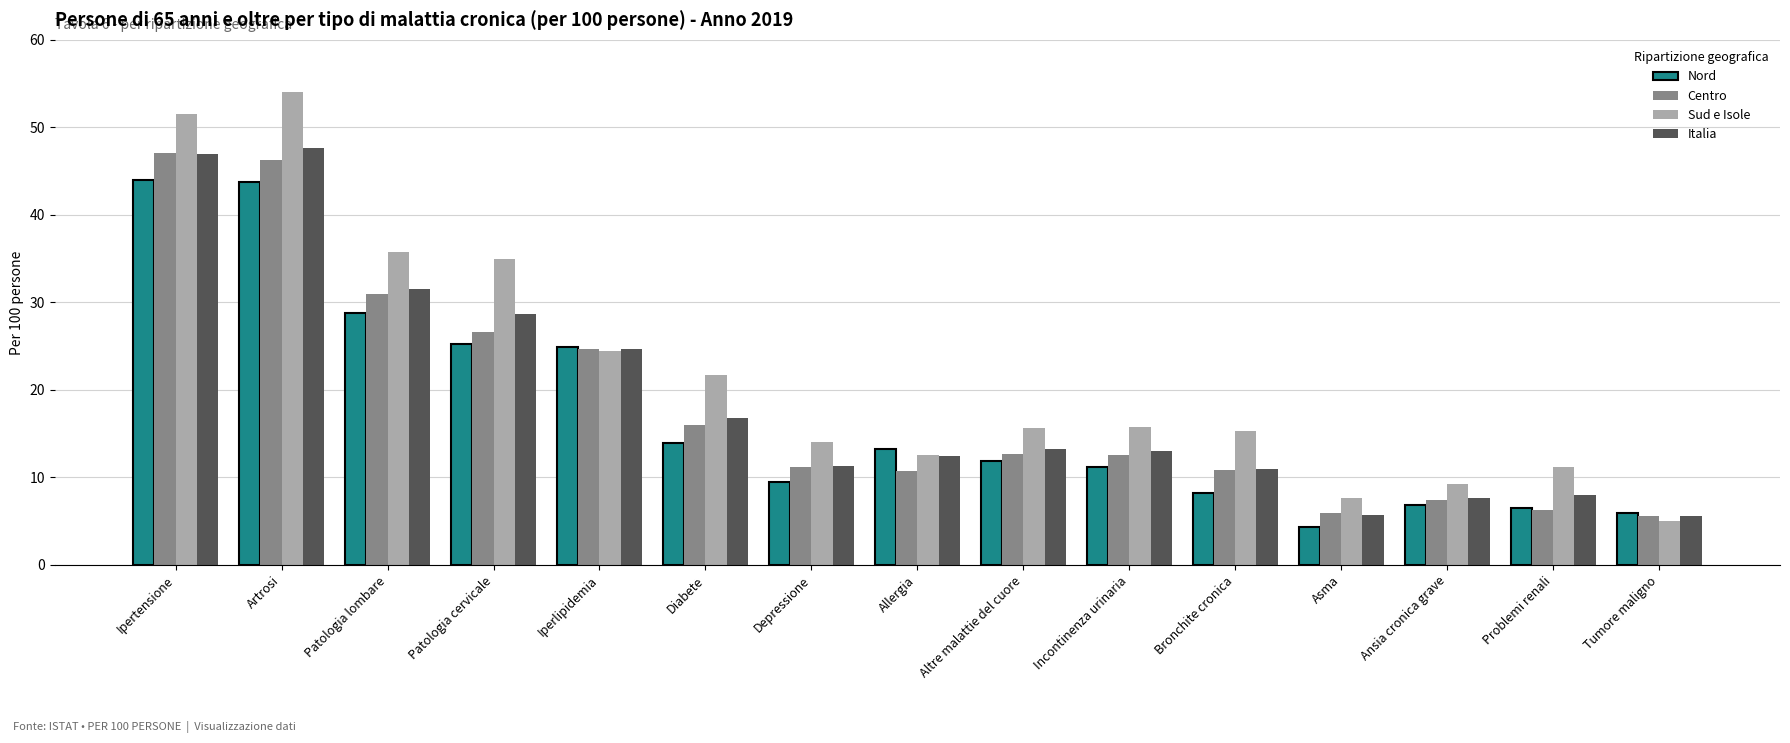

At which label does Sud e Isole first exceed 15?

Ipertensione